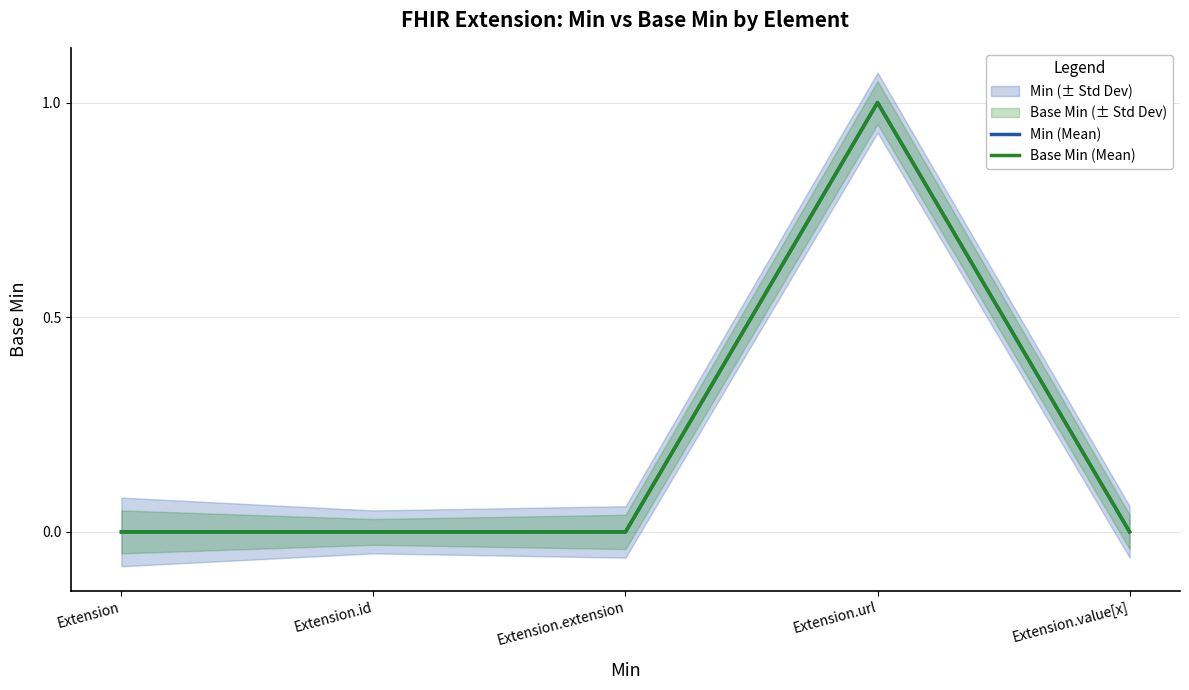

Reading left to right, transcribe all the data shown in this chart.

Min (Mean): 0	0	0	1	0
Base Min (Mean): 0	0	0	1	0